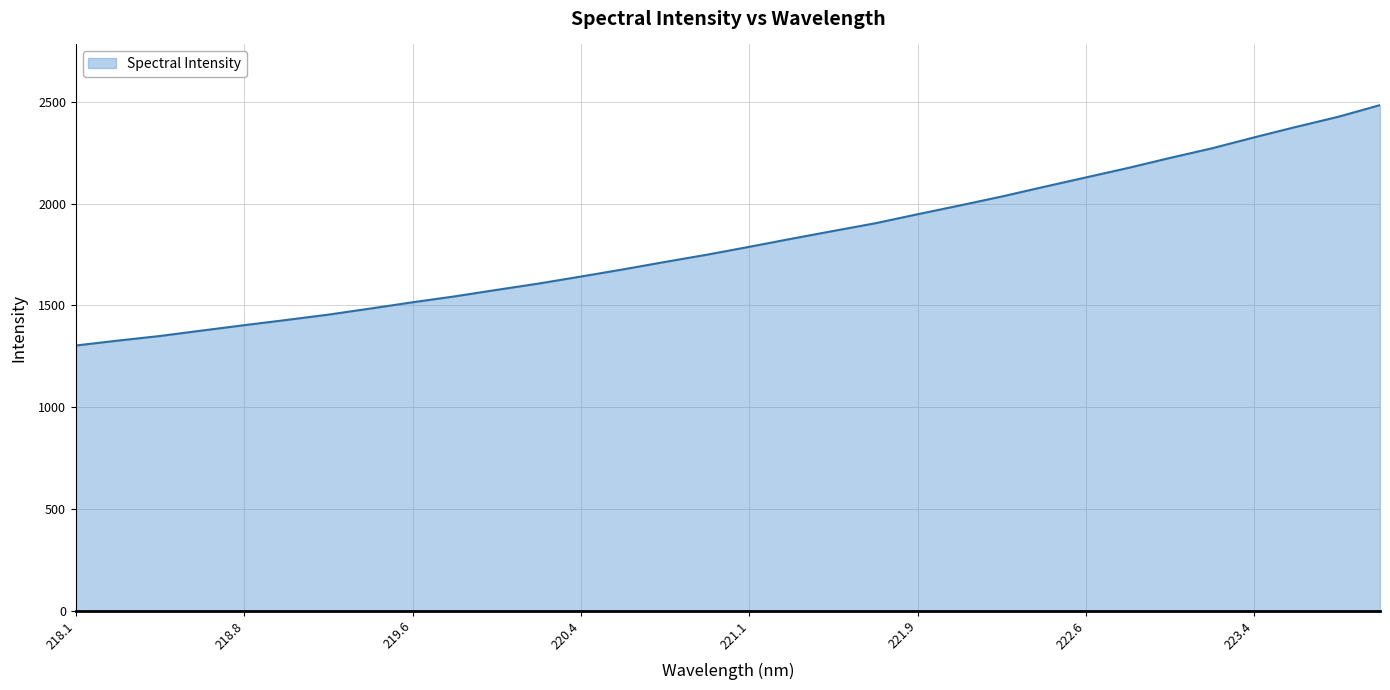

What is the minimum value shown in the chart?

1302.7